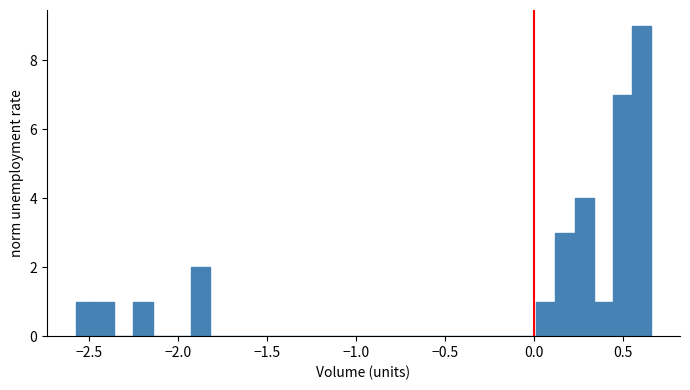

Read against the x-axis, roughly where is the centre of the tallest bar?

0.60